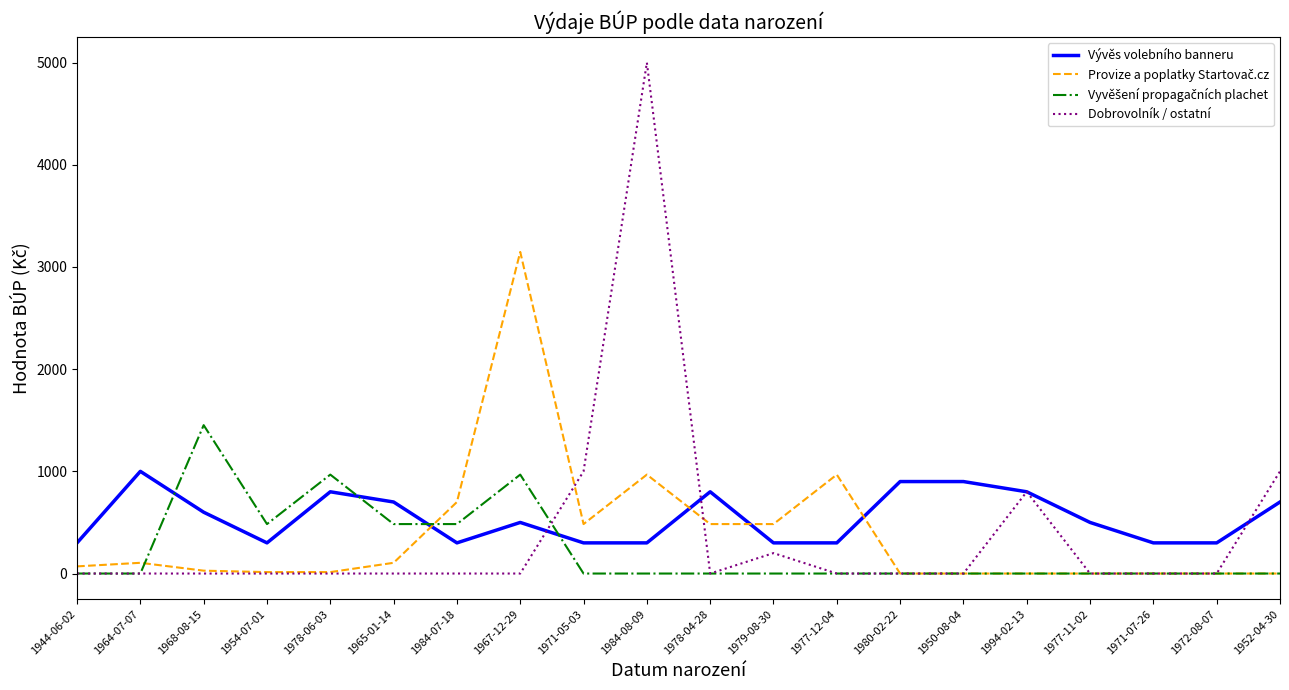

What is the maximum value for Dobrovolník / ostatní?

5000